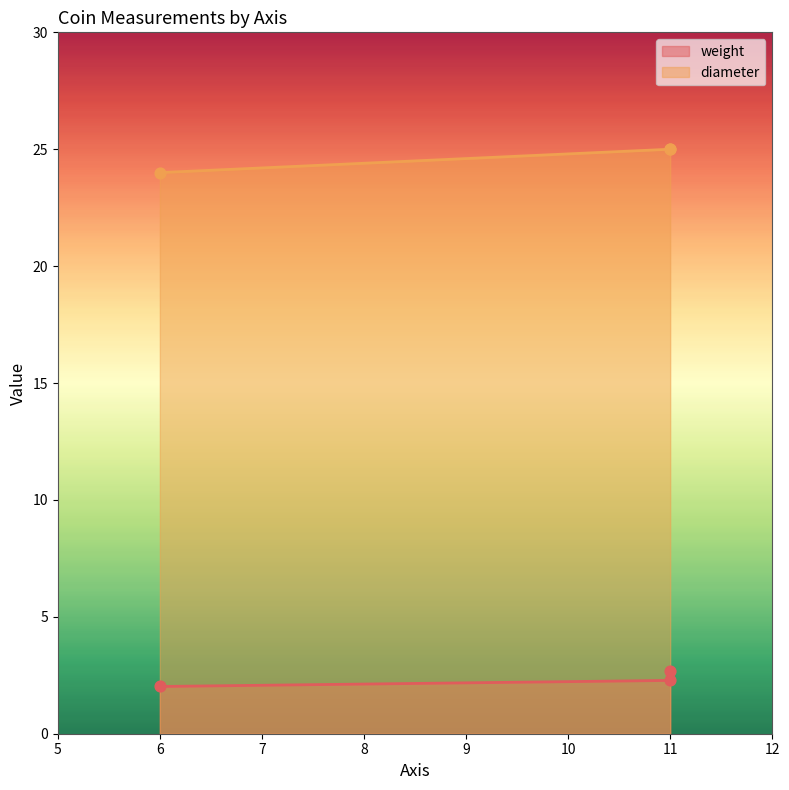

Which series has the widest spread of Y values?

diameter